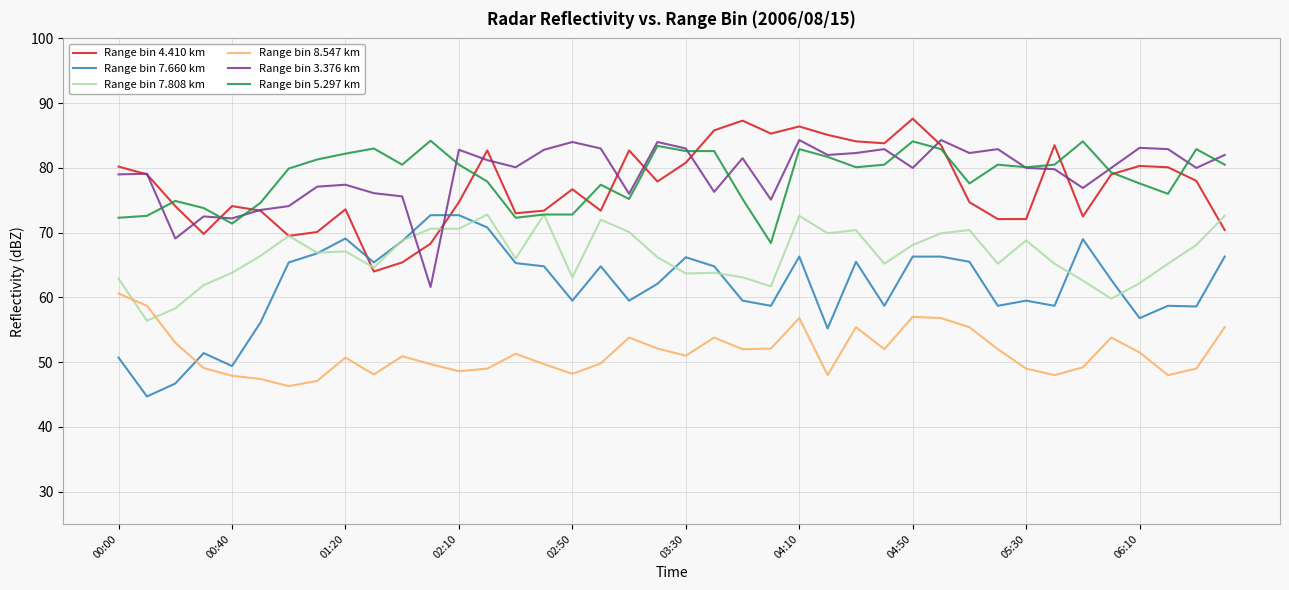

True or false: Range bin 8.547 km and Range bin 4.410 km cross at least once.

False